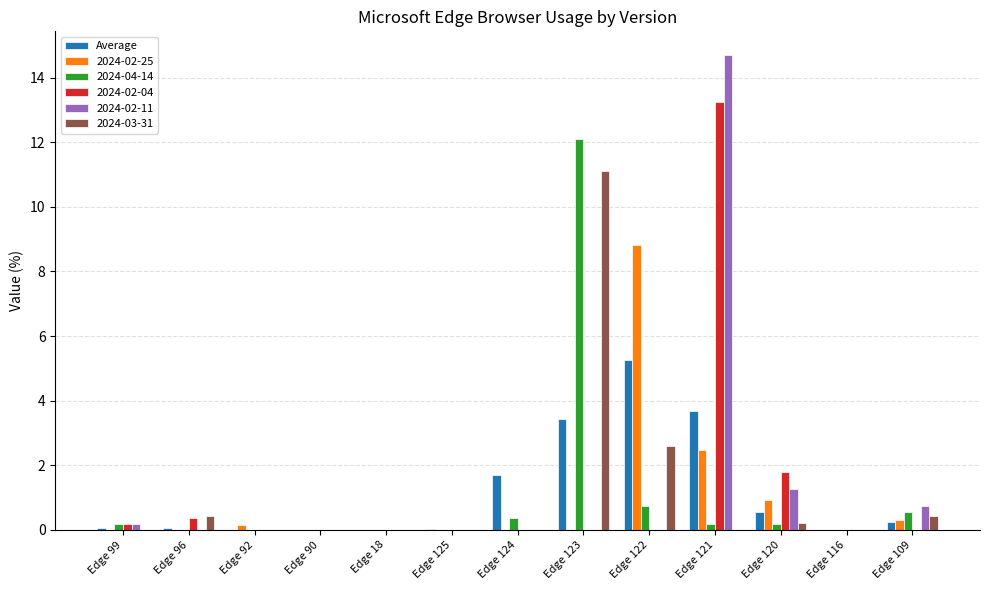

How many categories are shown in the chart?

13